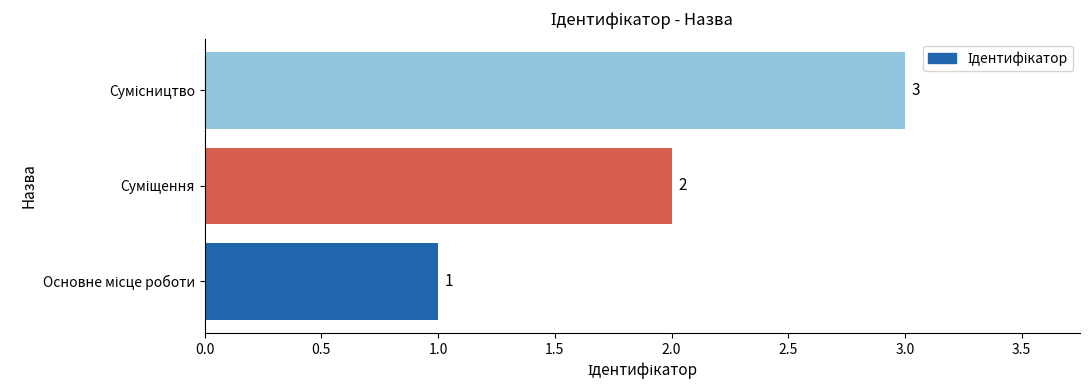

What is the sum of all values?

6